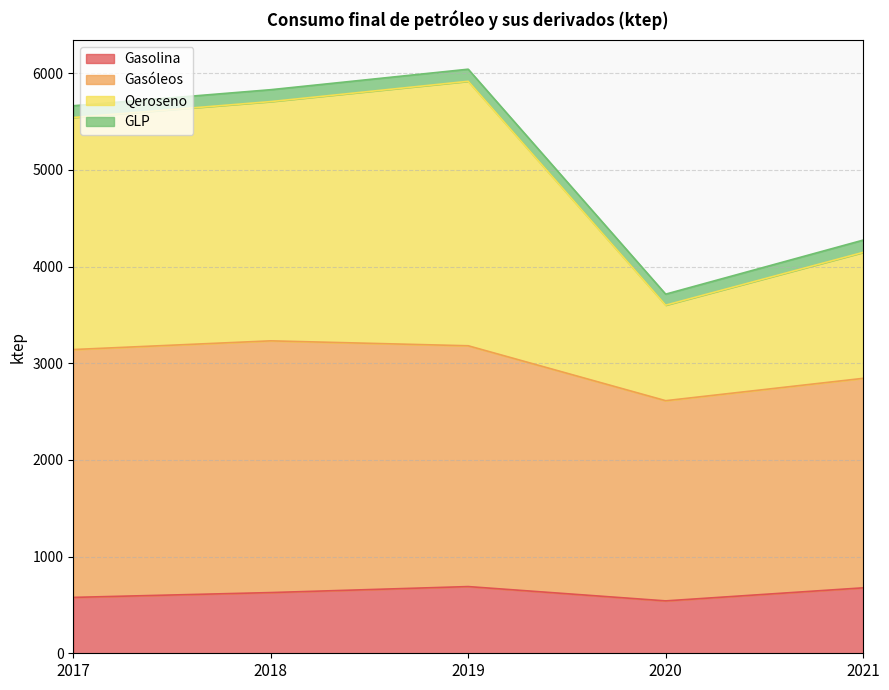

How many data points in Gasolina are less than 628?

2